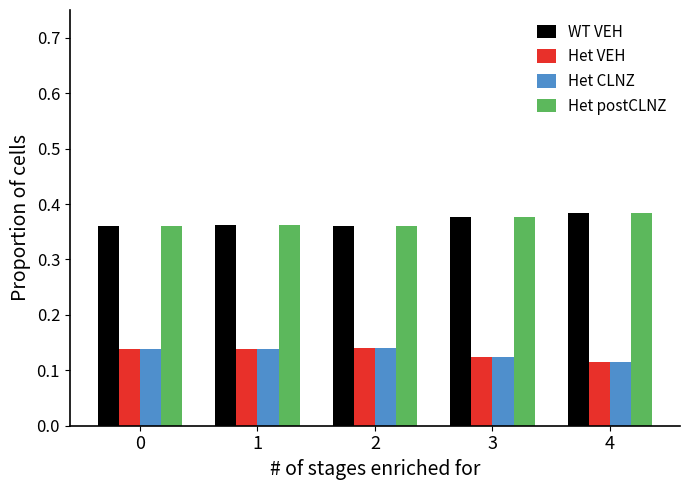

Count the WT VEH values in the range 0 to 1.

5